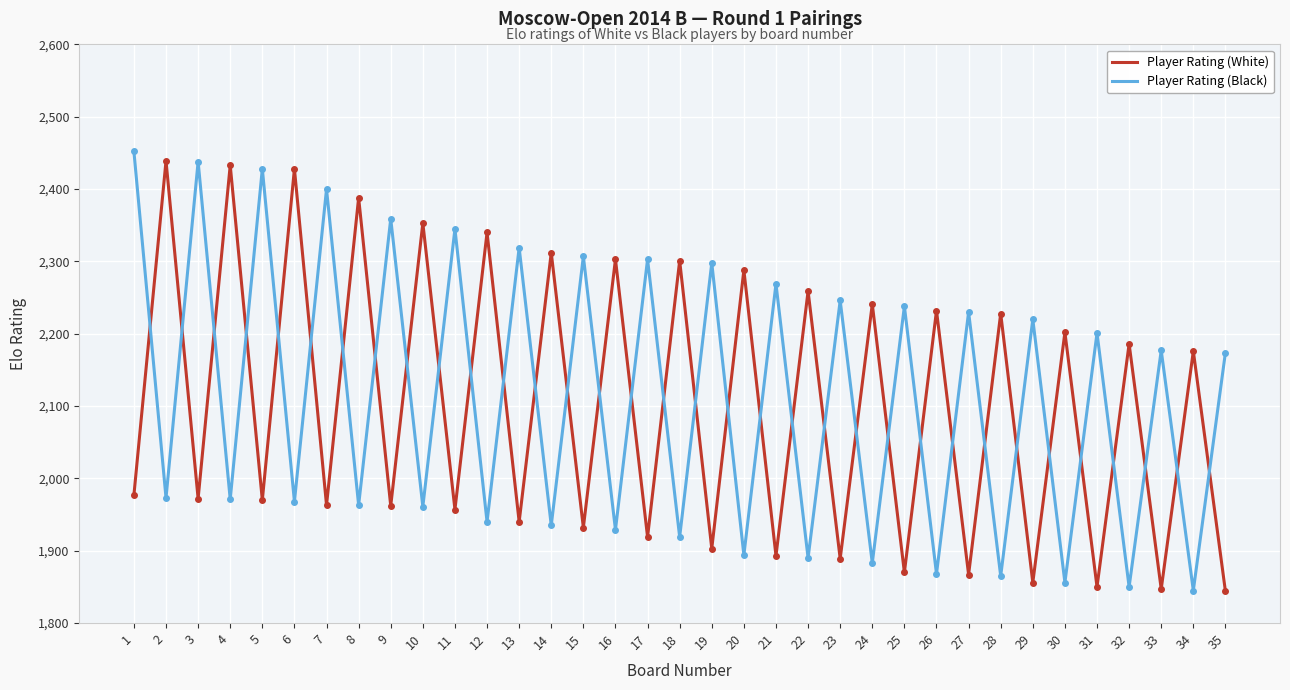

The Player Rating (Black) series shows 3124 at 30. True or false?

False